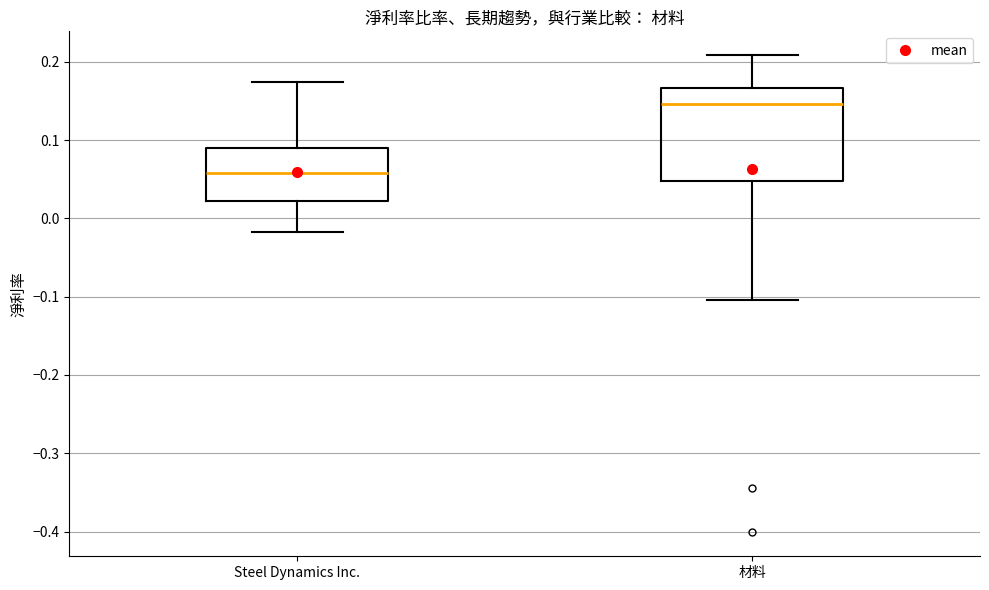

Which box's median line is the highest?

材料